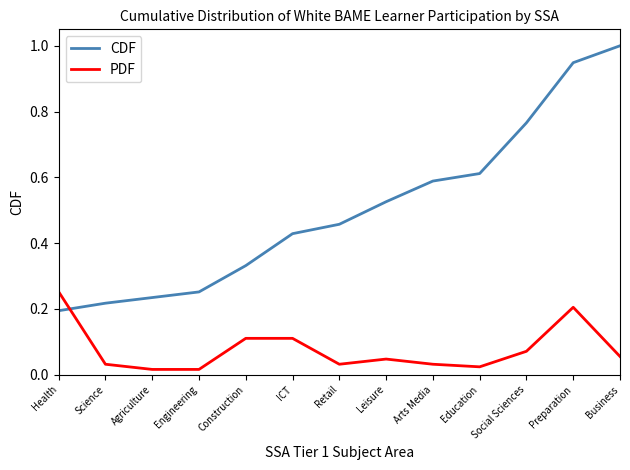

Is it true that PDF equals 0.1 at Business?

True